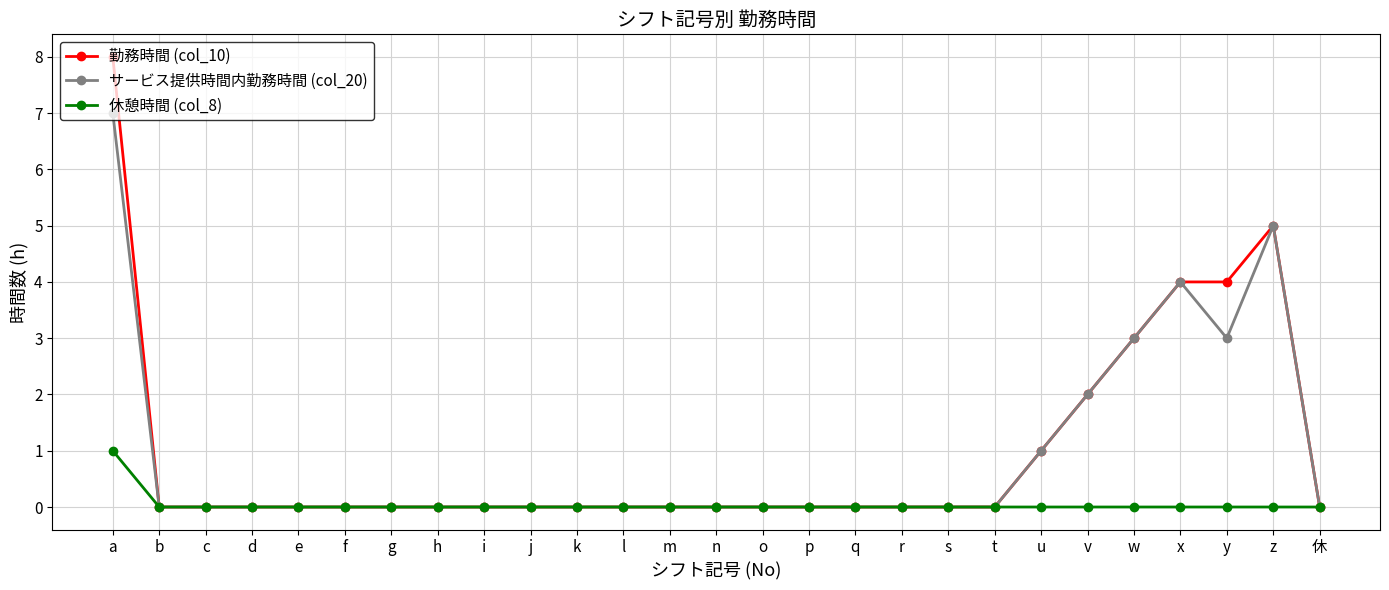

At which category is the sum across all series the highest?

a